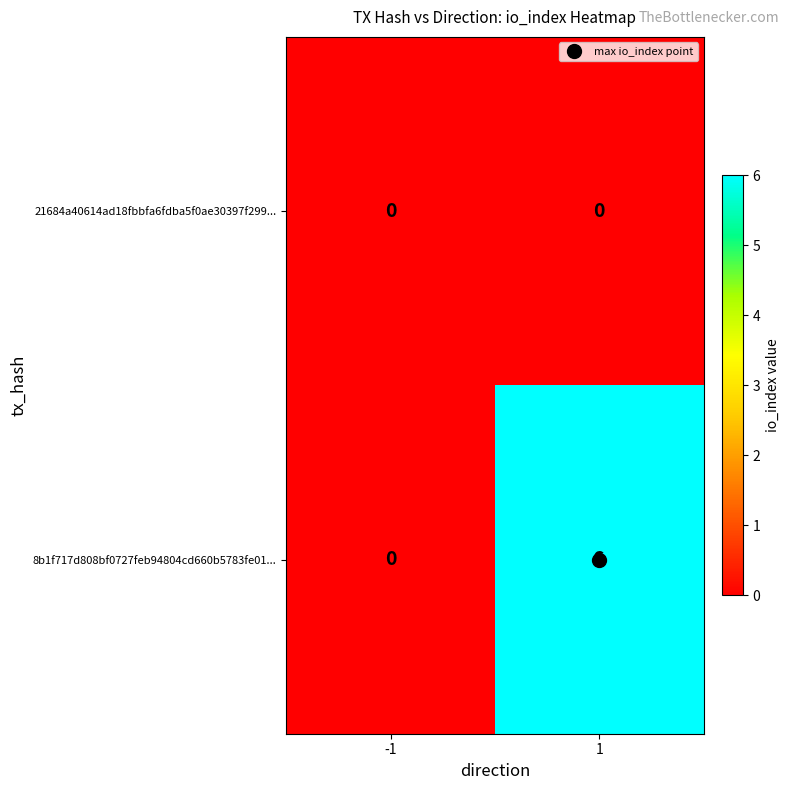

How many distinct data groups are displayed?

2